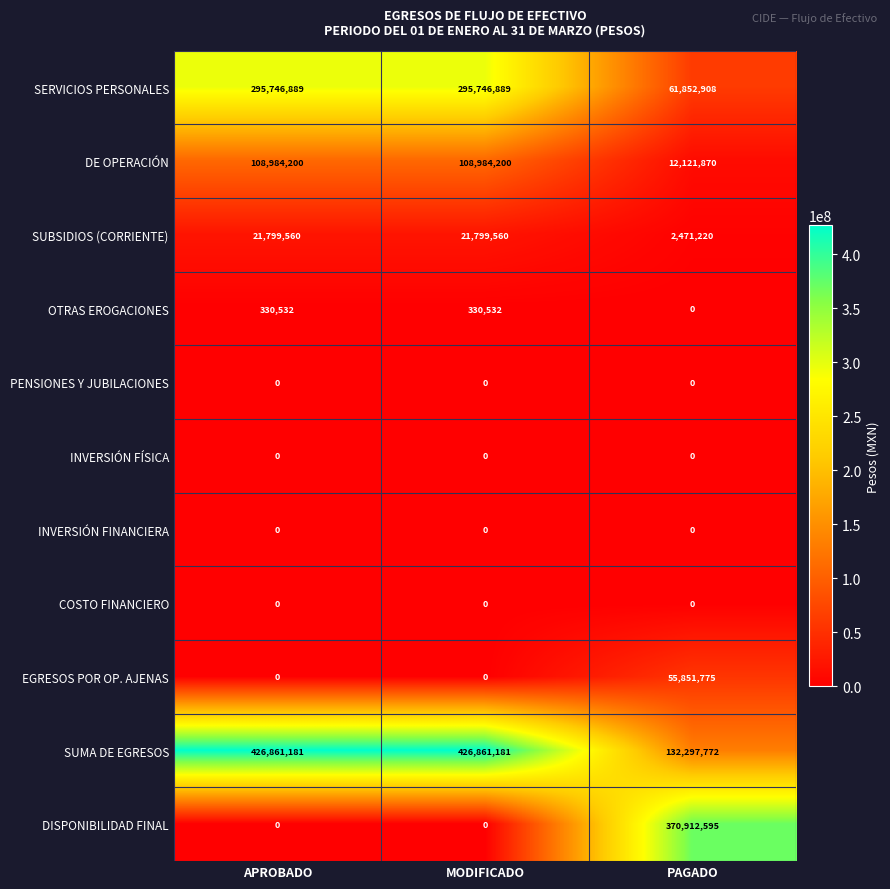

How many series are shown in this chart?

11